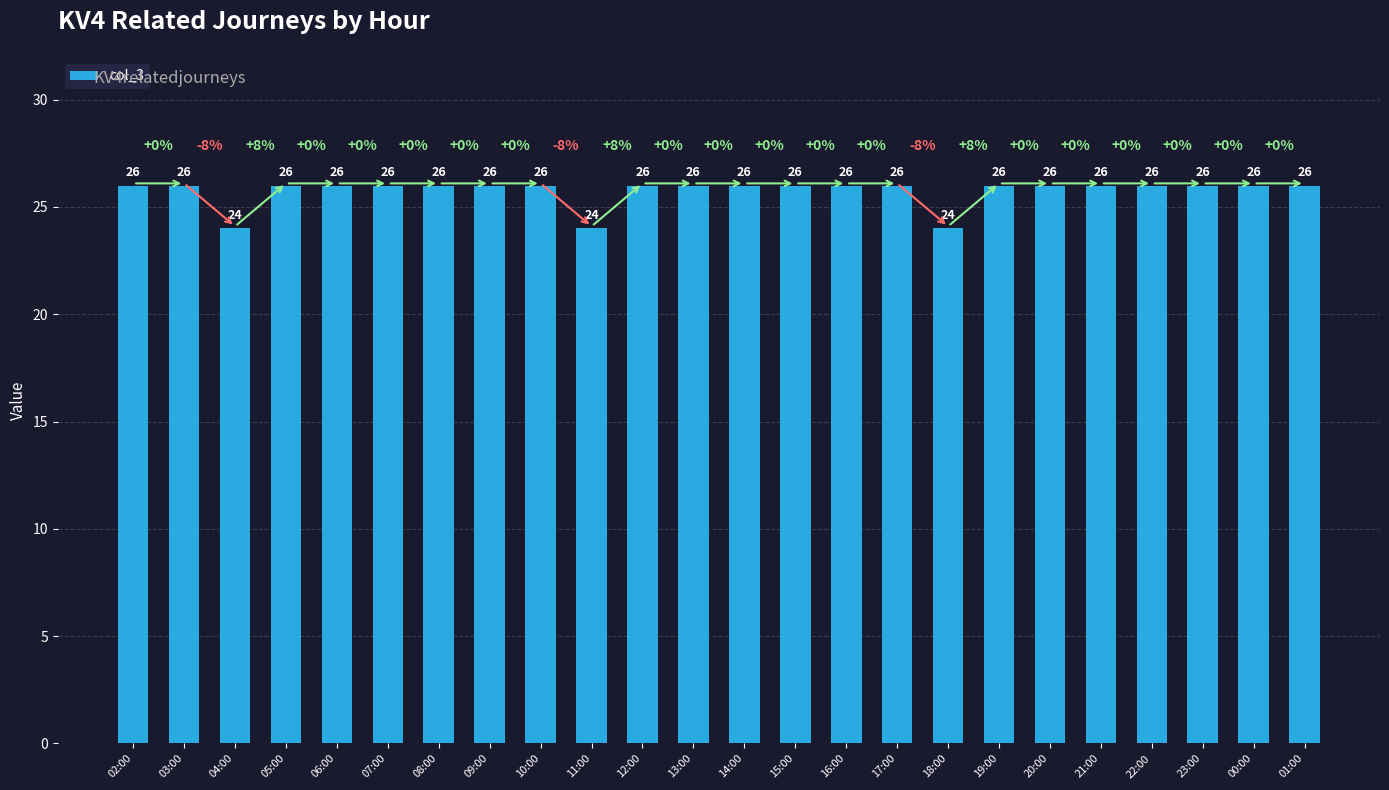

What is the approximate value at 19:00?

26